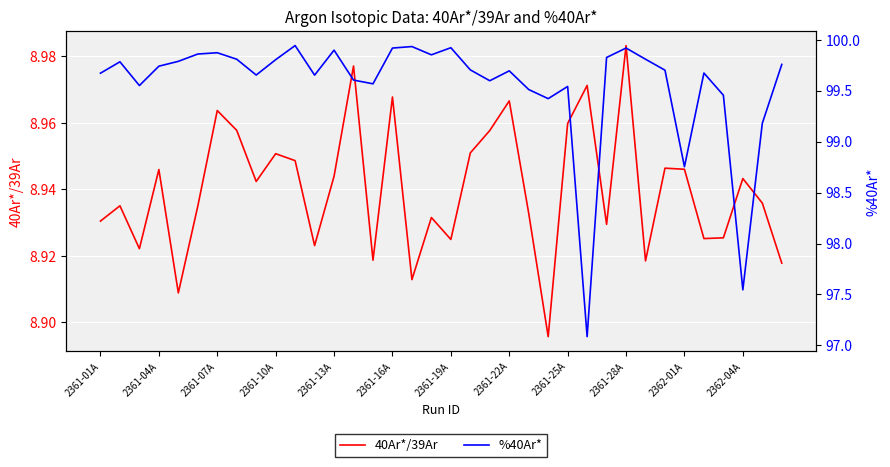

The value of 40Ar*/39Ar at 16 is 8.9. True or false?

True